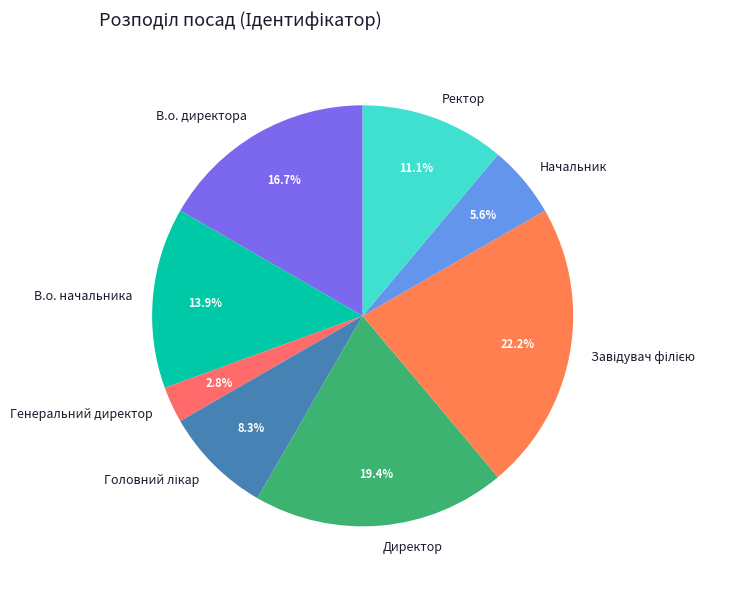

Combined, do В.о. начальника and Начальник account for over 50%?

No